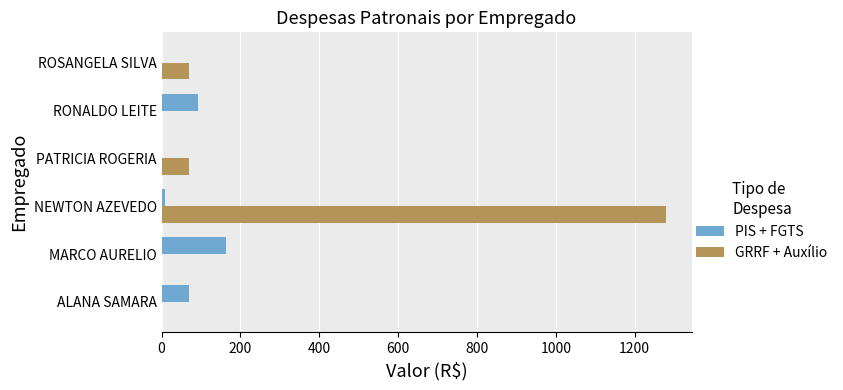

What are all the series names shown in the legend?

PIS + FGTS, GRRF + Auxílio